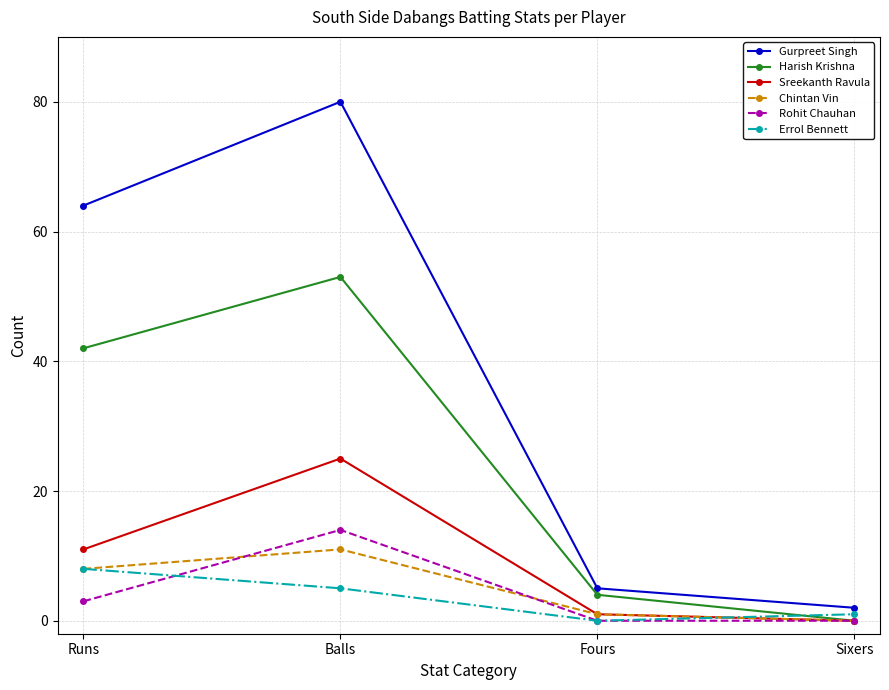

What is the greatest value displayed?

80